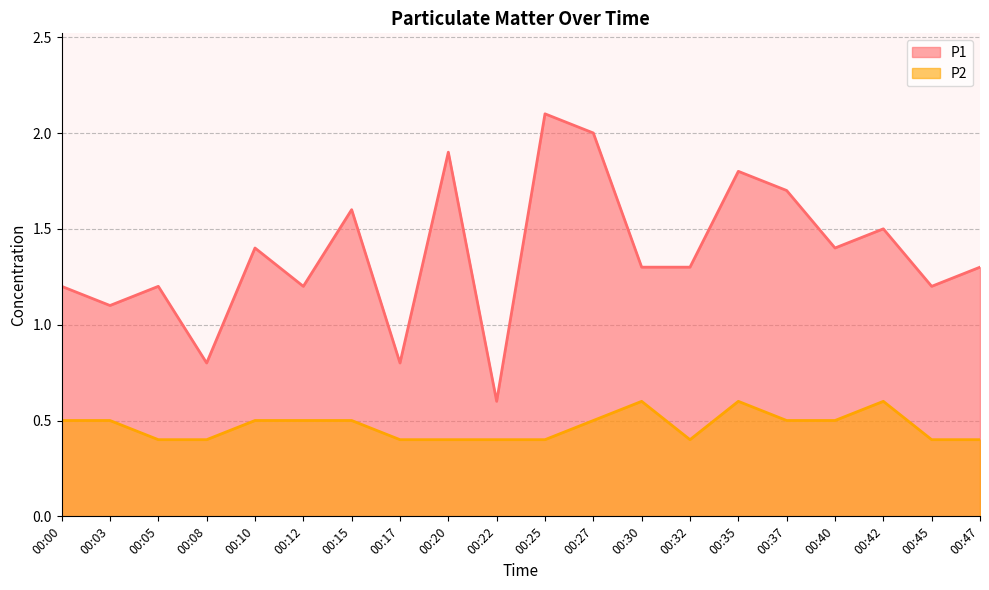

What is the difference between the second highest and second lowest values in the P2 series?

0.2